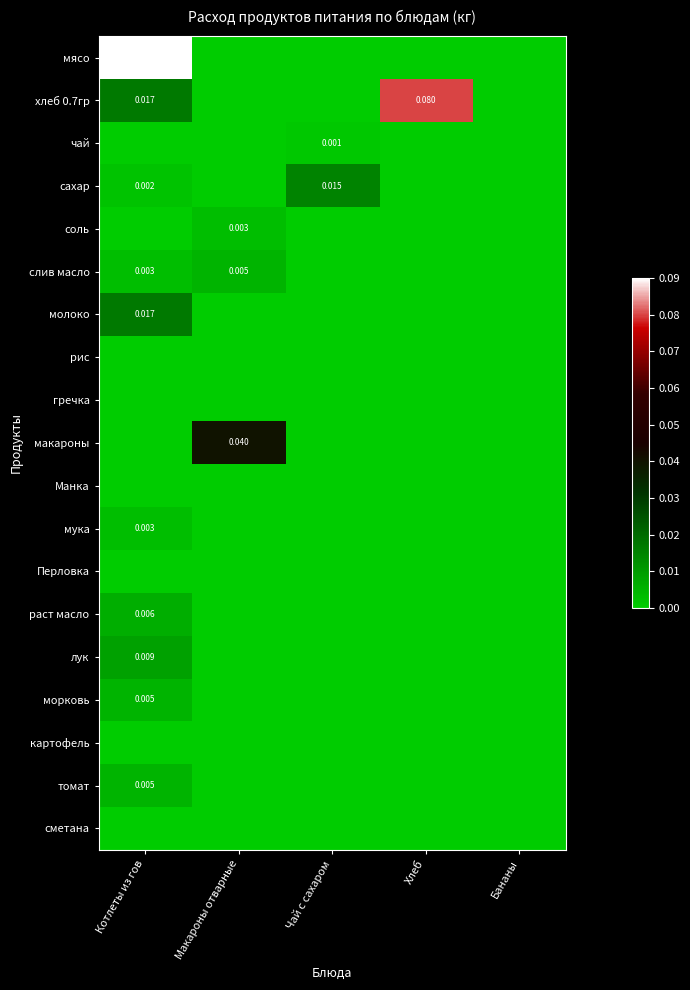

What is the maximum value shown in the chart?

0.1